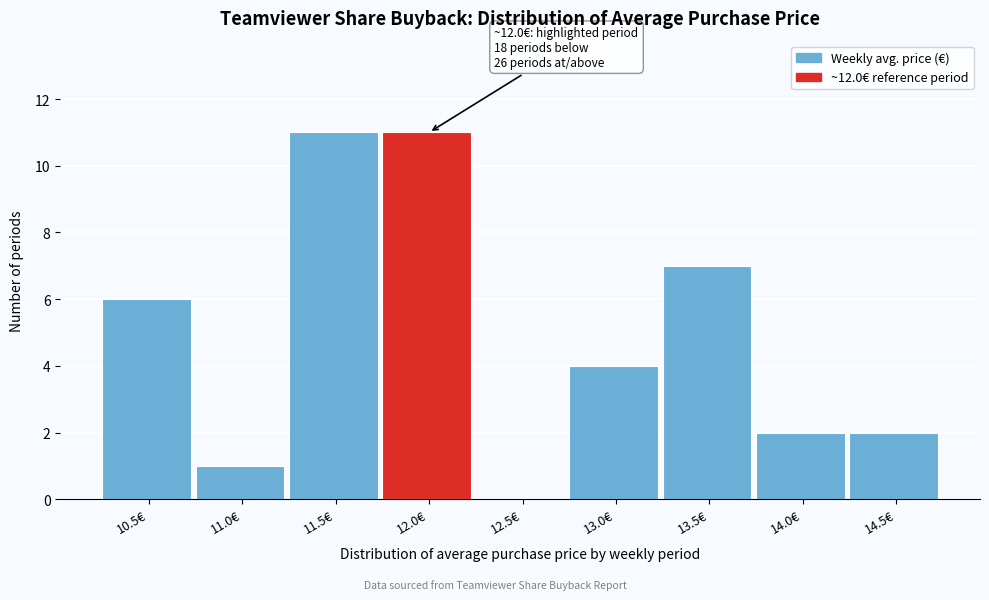

Reading left to right, what are all the values shown in this chart?

10.5€=6	11.0€=1	11.5€=11	12.0€=11	12.5€=0	13.0€=4	13.5€=7	14.0€=2	14.5€=2